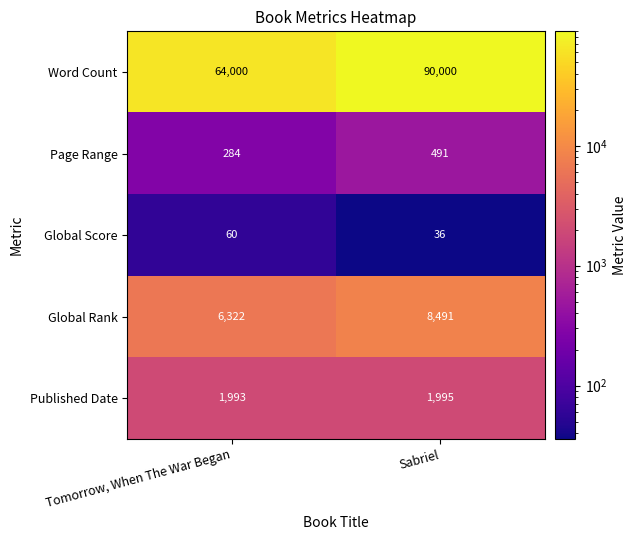

Reading left to right, list all the values displayed in this chart.

Word Count: 64000	90000
Page Range: 284	491
Global Score: 60	36
Global Rank: 6322	8491
Published Date: 1993	1995